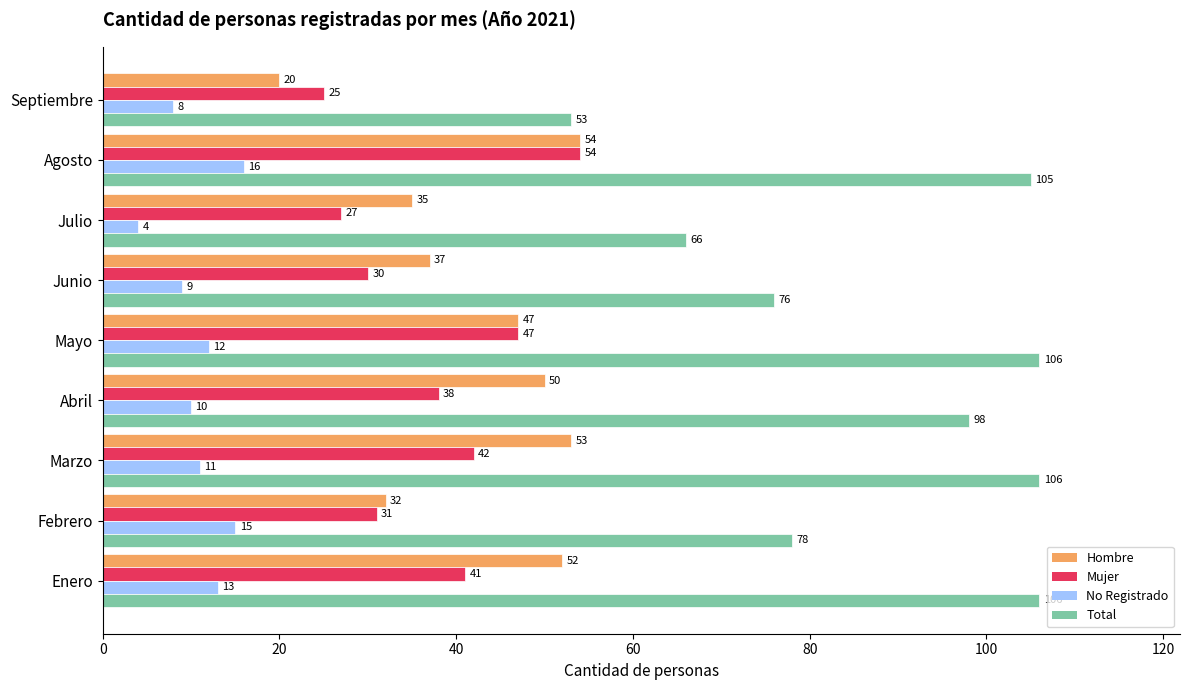

Read the Mujer value at Enero.

41